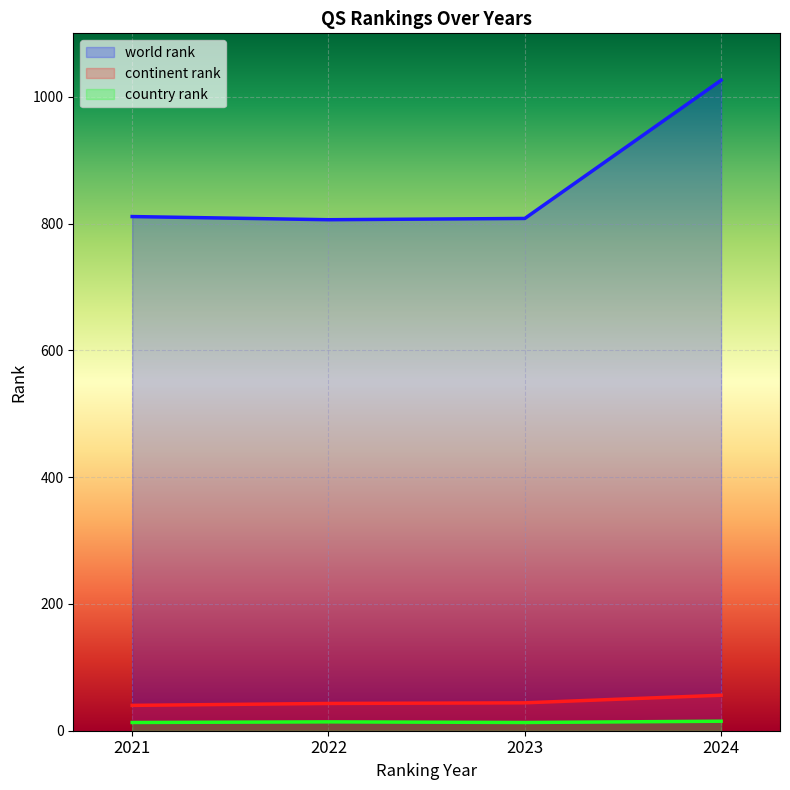

The value of country rank at 2021 is 7. True or false?

False